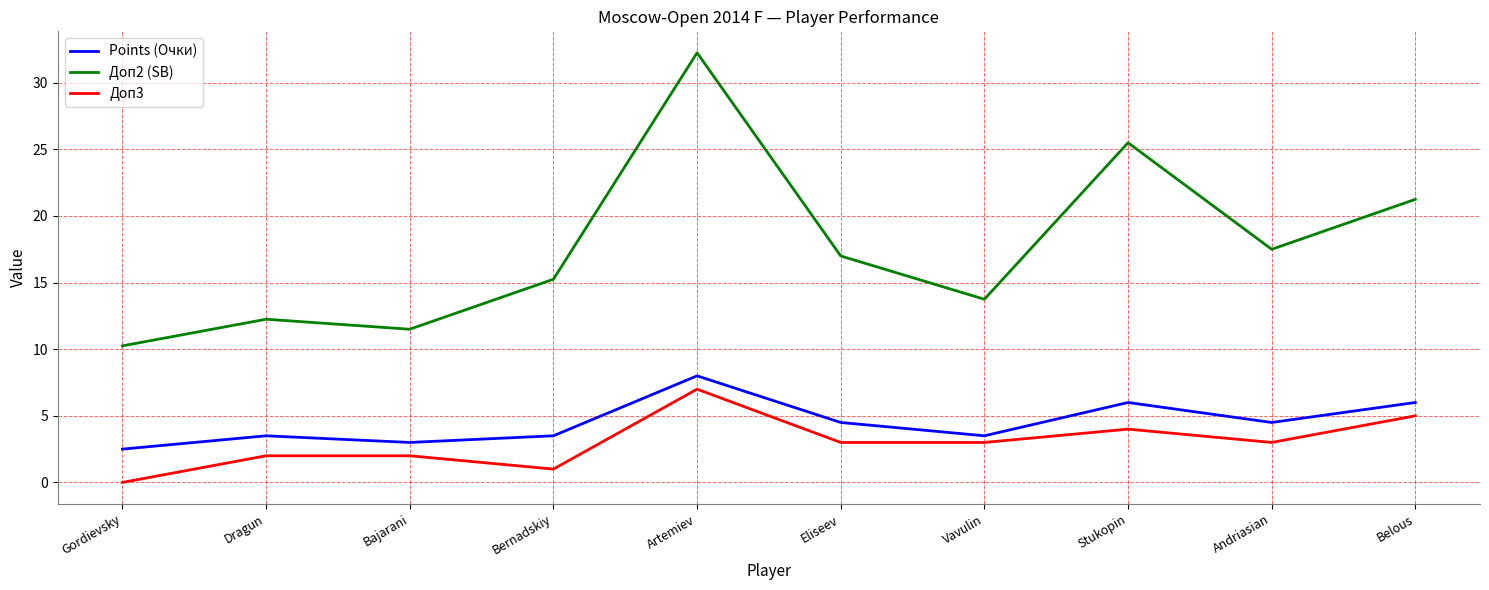

At Gordievsky, list the series in order from largest to smallest.

Доп2 (SB), Points (Очки), Доп3